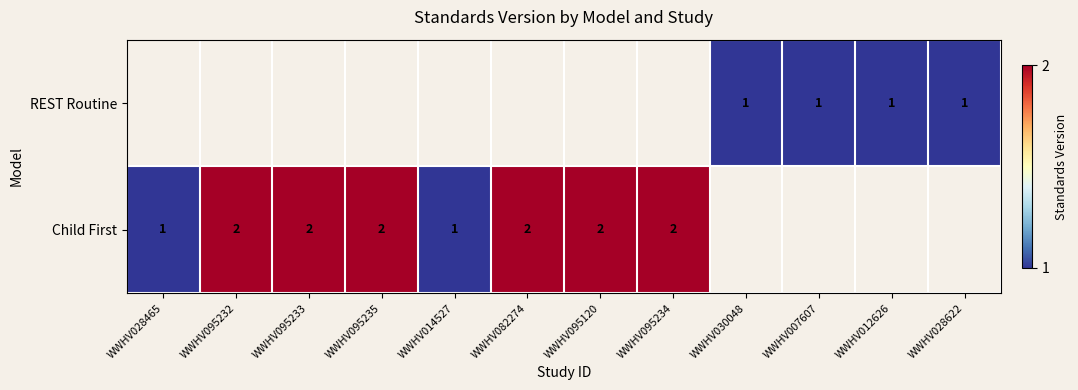

Is the value of Child First at WWHV095233 greater than the value of REST Routine at WWHV007607?

Yes